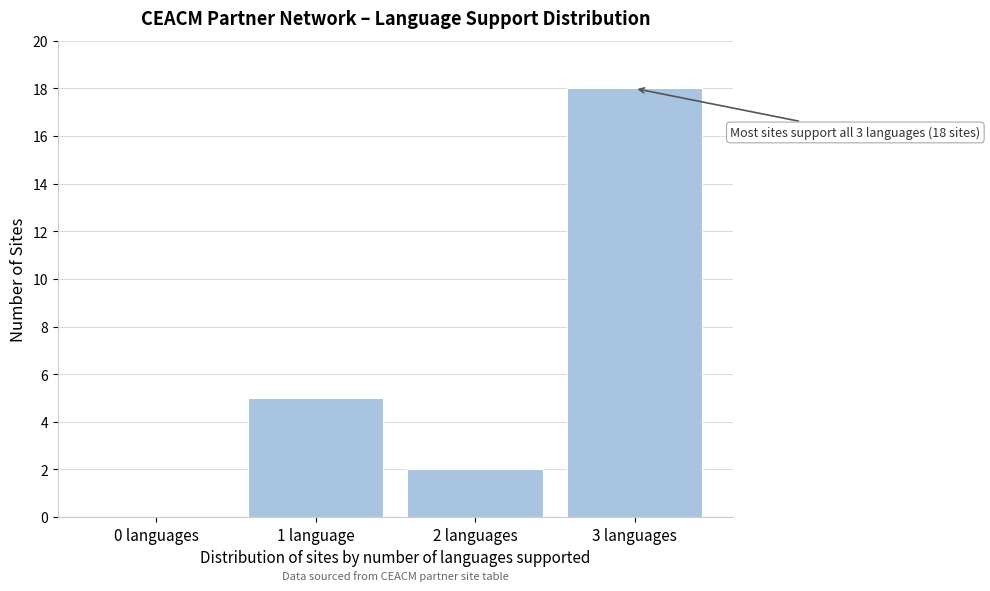

Reading left to right, list all the values displayed in this chart.

0 languages=0	1 language=5	2 languages=2	3 languages=18